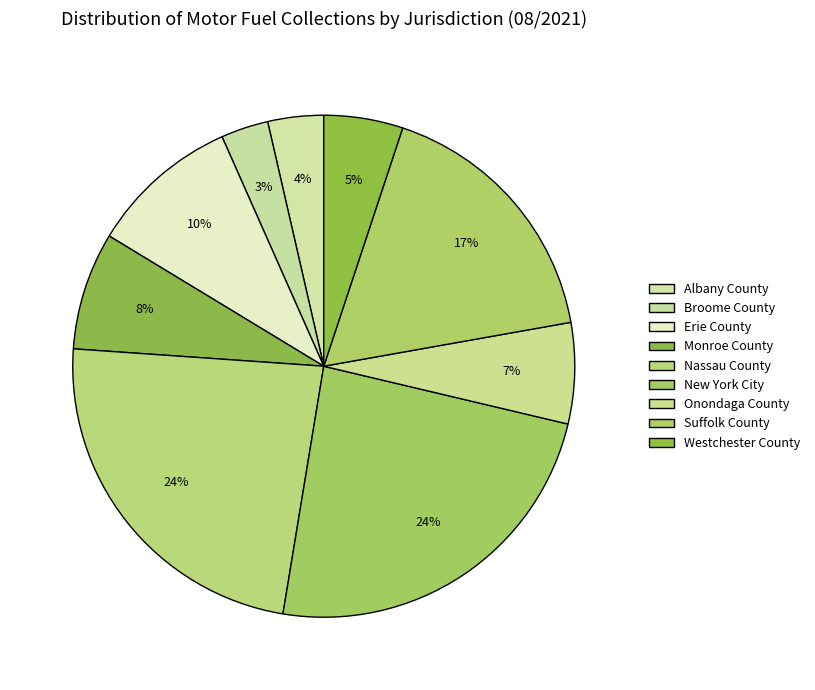

To the nearest percent, what portion does Westchester County represent?

5%